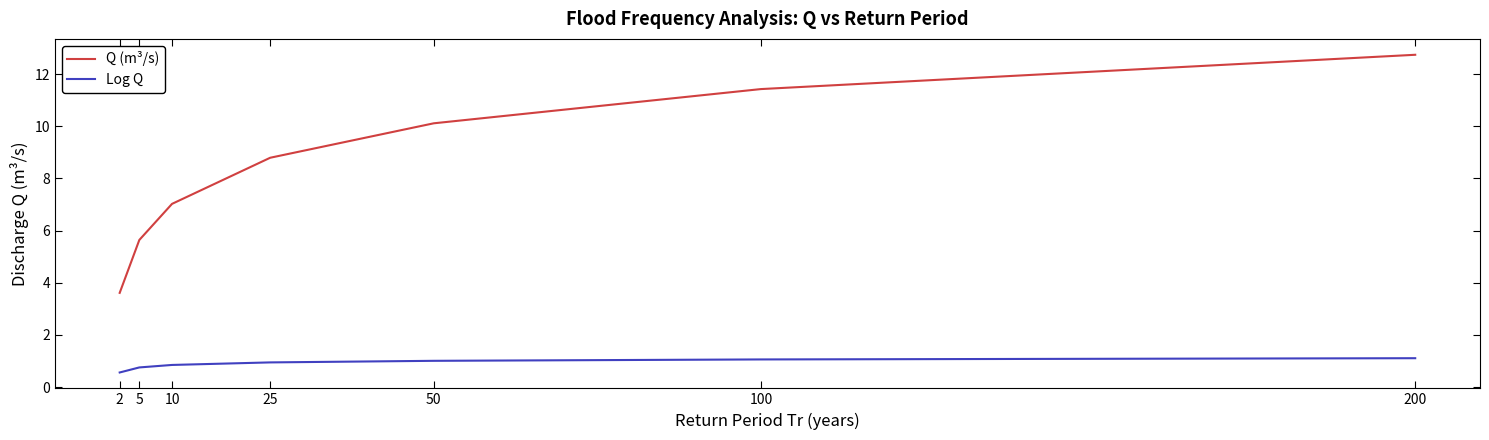

At how many categories does at least one series exceed 9?

3